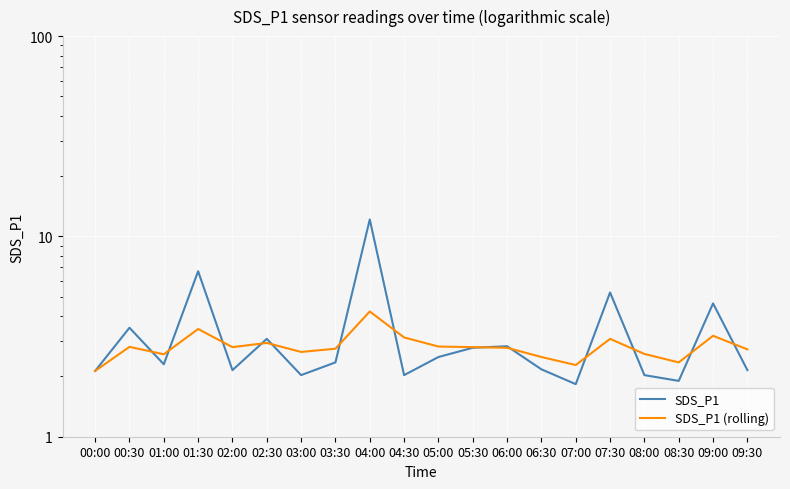

Between 00:30 and 01:30, which is larger?

01:30